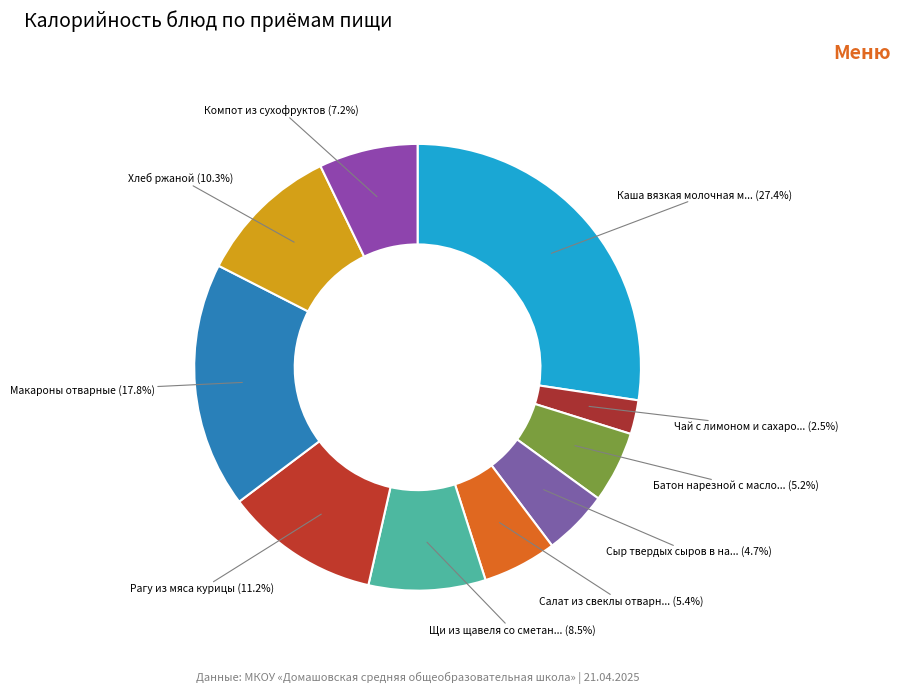

How much of the chart is everything except Рагу из мяса курицы (11.2%)?

88.8%